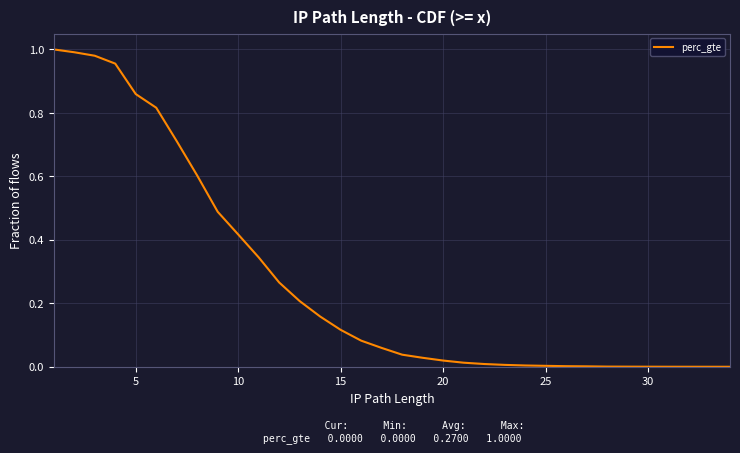

What is the value of the 14th point from the left?

0.2